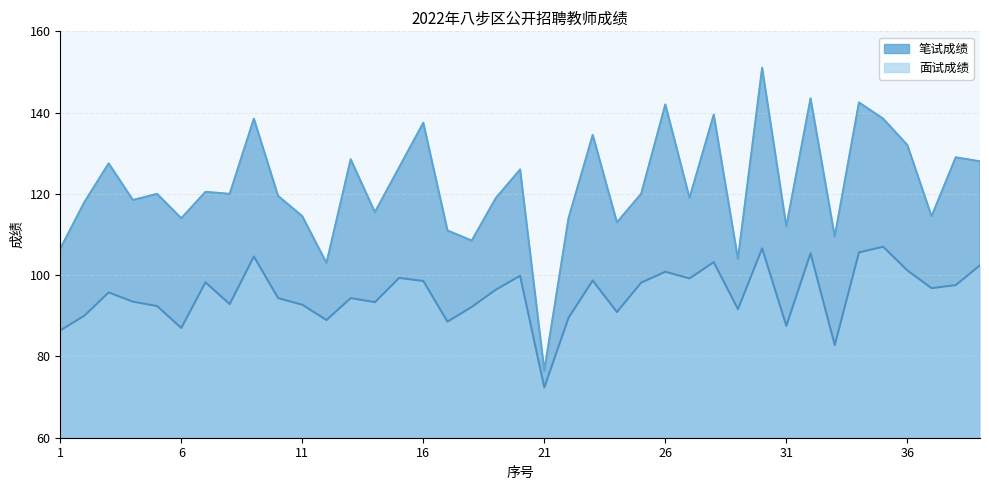

How many values in the 笔试成绩 series exceed 120?

17